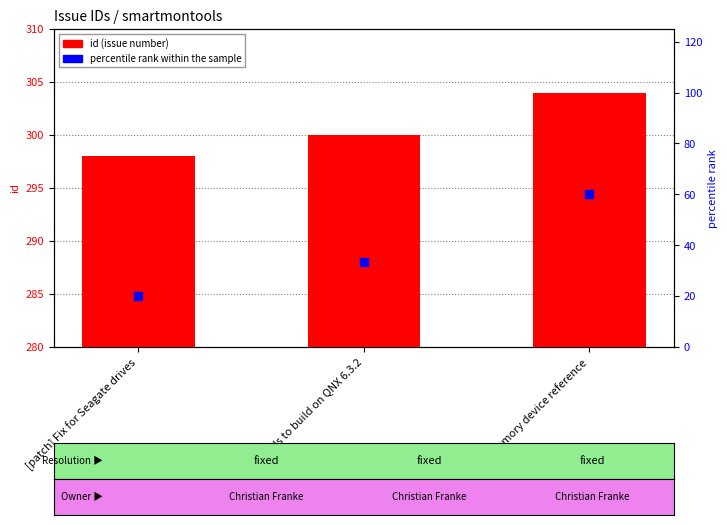

At how many categories does at least one series exceed 296?

3